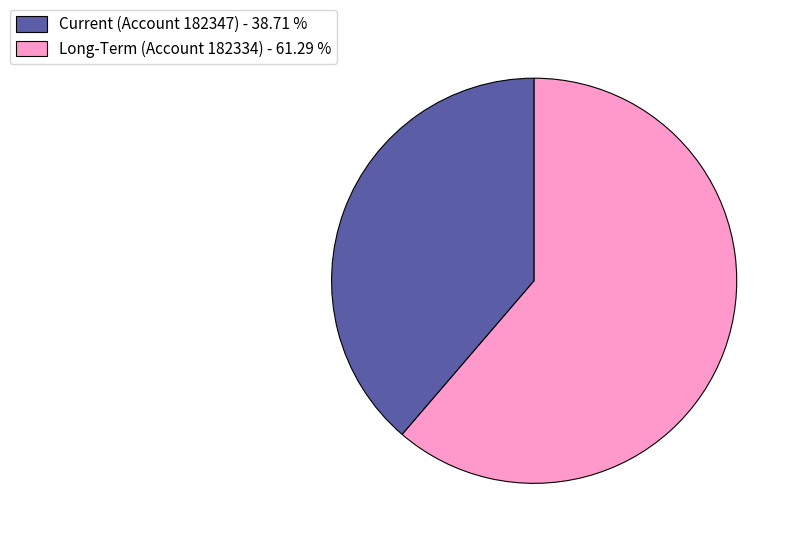

Combined, do Long-Term (Account 182334) - 61.29 % and Current (Account 182347) - 38.71 % account for over 50%?

Yes